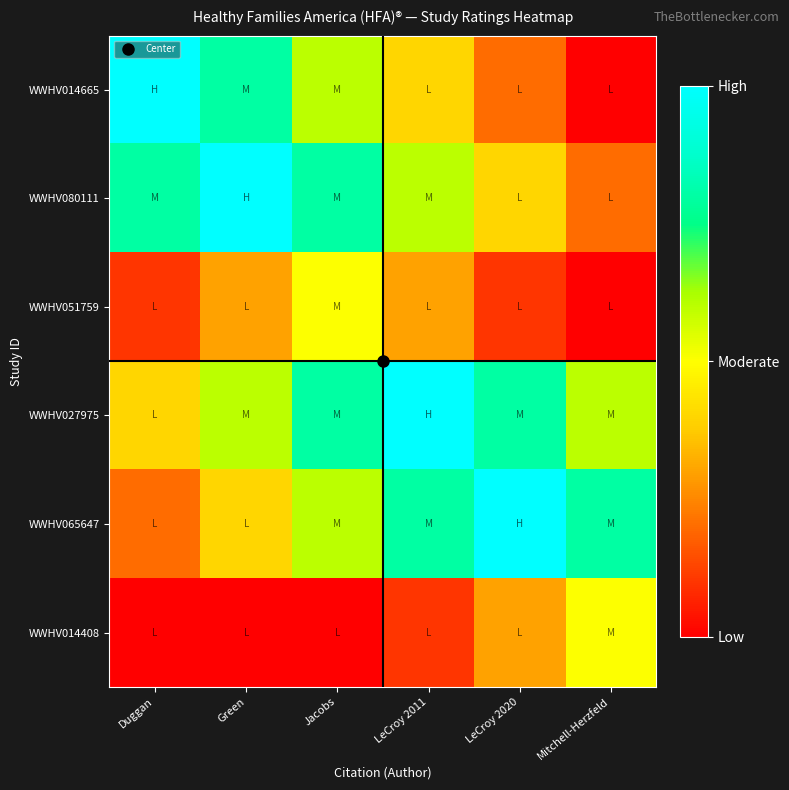

What is the total value across all series at Green?

6.2